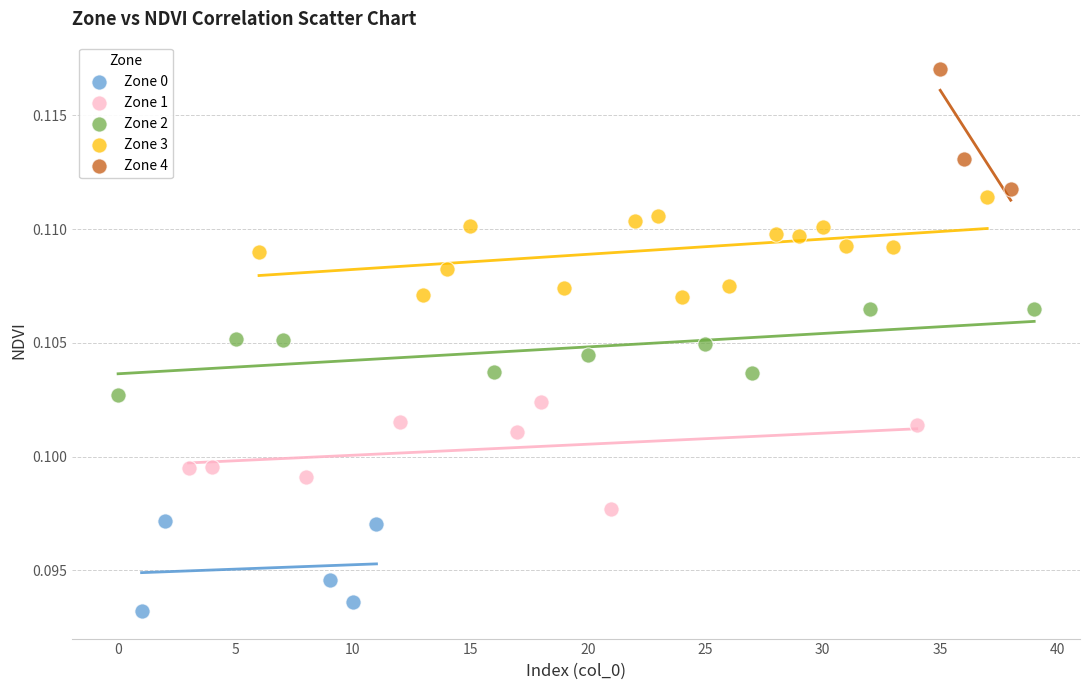

Which series reaches the minimum Y coordinate?

Zone 0